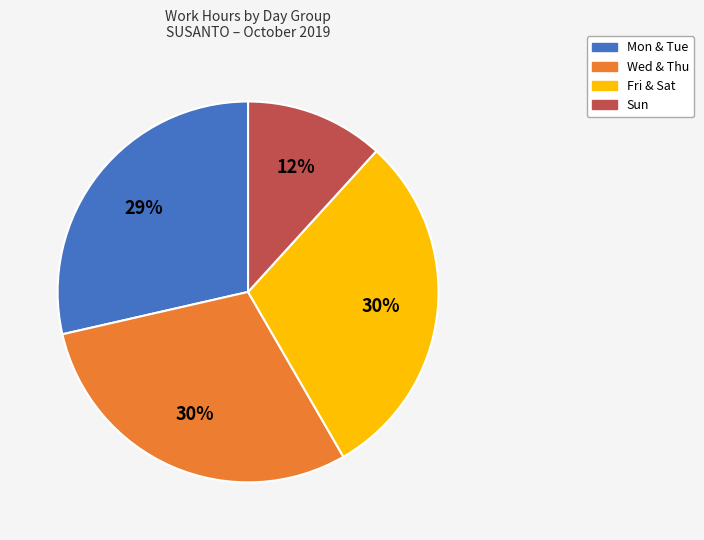

How many slices are in this pie chart?

4